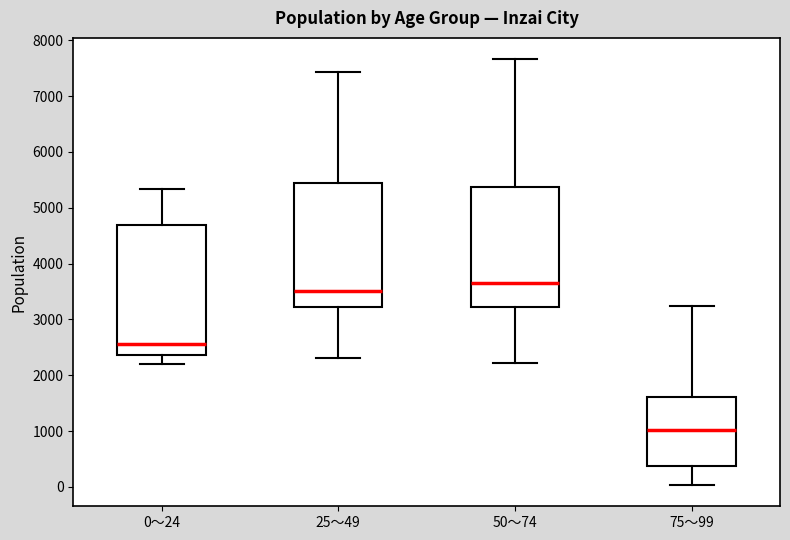

Reading left to right, read every box against the y-axis: the position of its median line, the range the box covers, and the ends of its whiskers. The values are not printed on the chart, so give them approximately, as read against the axis.

0～24: median 2600, box 2400 to 4700, whiskers 2200 to 5300
25～49: median 3500, box 3200 to 5400, whiskers 2300 to 7400
50～74: median 3700, box 3200 to 5400, whiskers 2200 to 7700
75～99: median 1000, box 400 to 1600, whiskers 0 to 3200